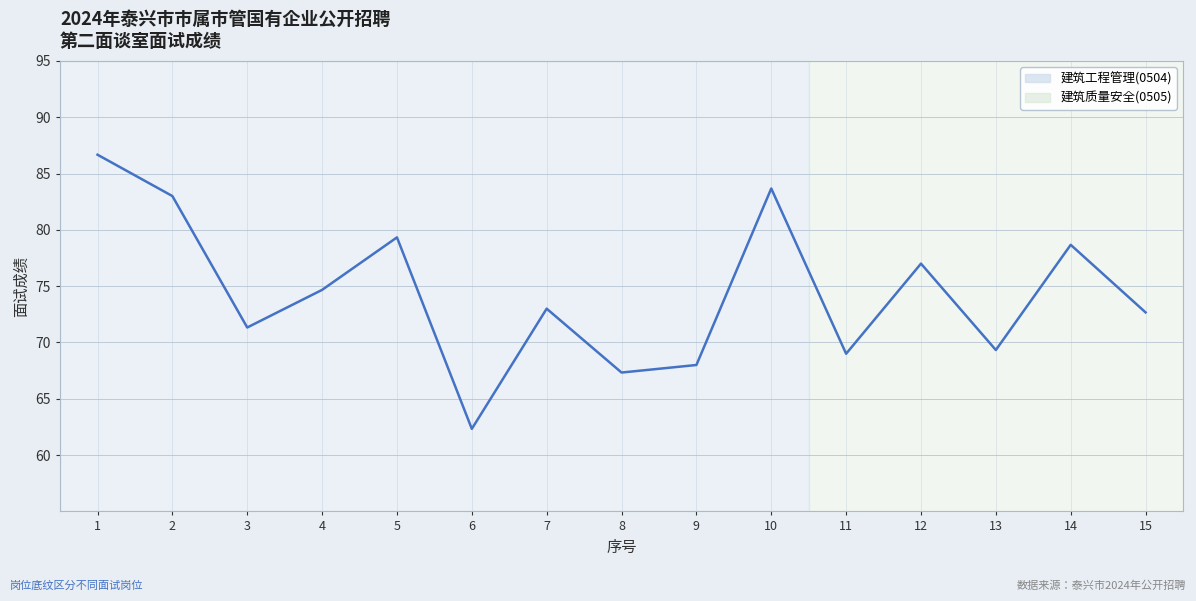

Where does the data first go above 73?

1